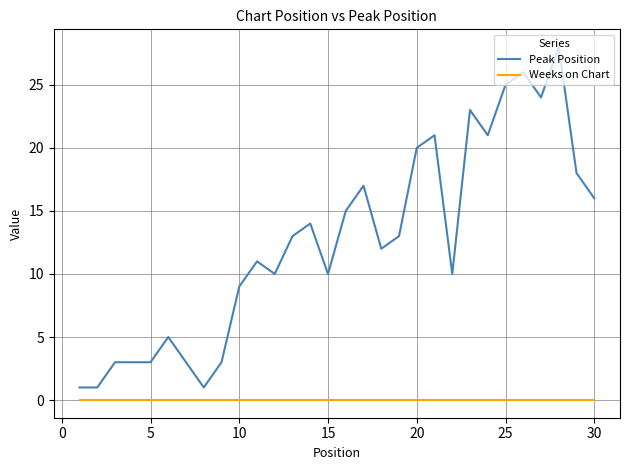

List the series in order of their overall mean, highest first.

Peak Position, Weeks on Chart